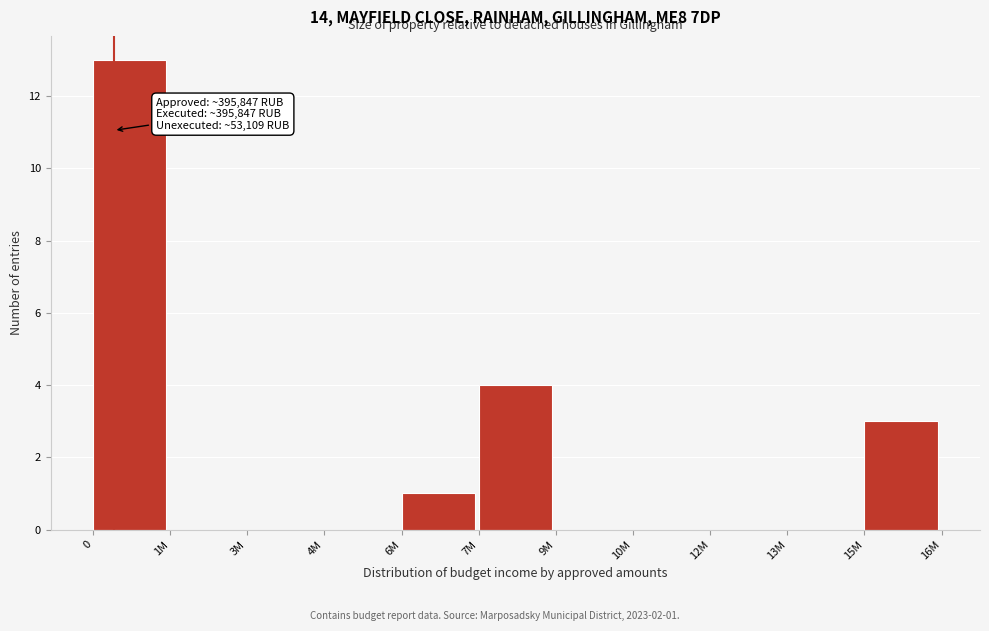

Reading left to right, what are all the values shown in this chart?

0=13	1M=0	3M=0	4M=0	6M=1	7M=4	9M=0	10M=0	12M=0	13M=0	15M=3